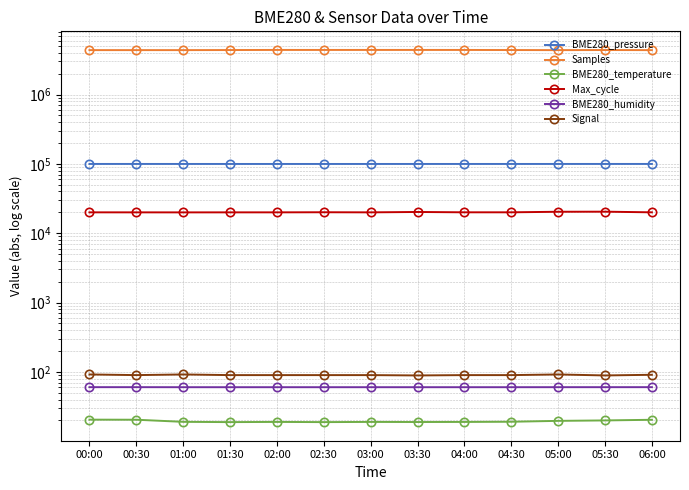

What is the total value across all series at 01:00?

4487529.9